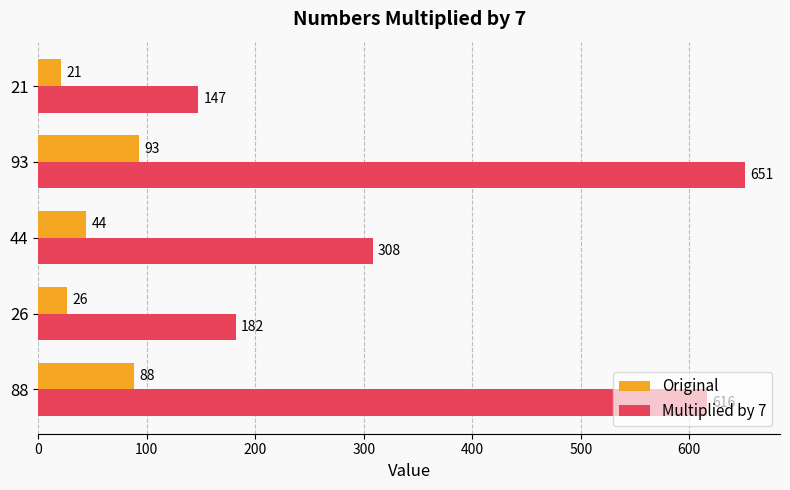

List the labels in order of Multiplied by 7 value, smallest first.

21, 26, 44, 88, 93